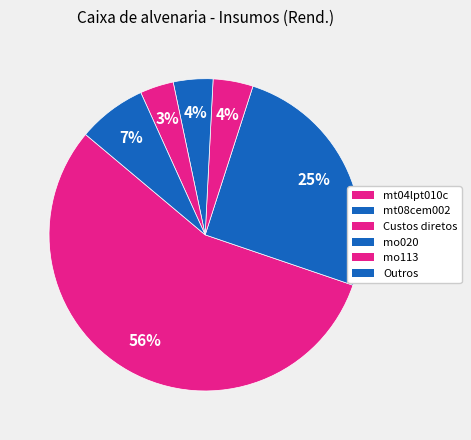

Count the number of slices in the pie.

6